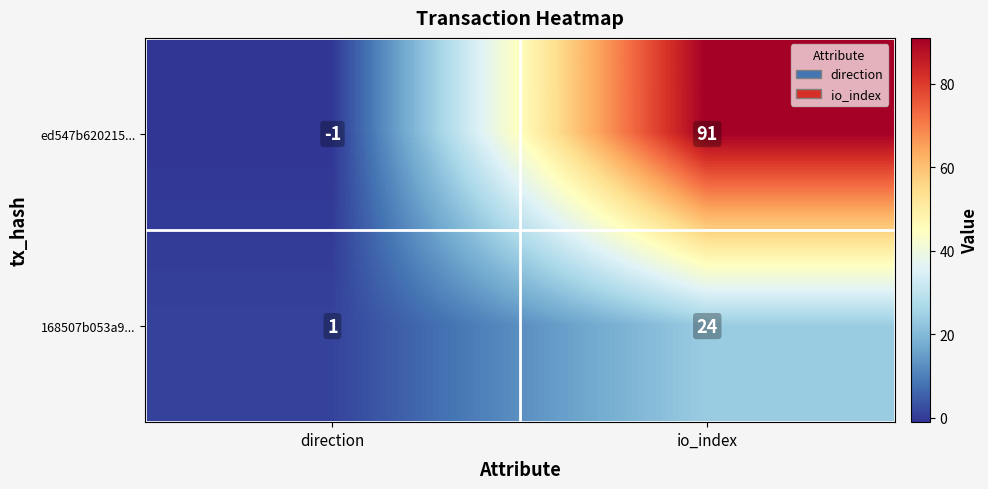

Count the number of categories in the chart.

2